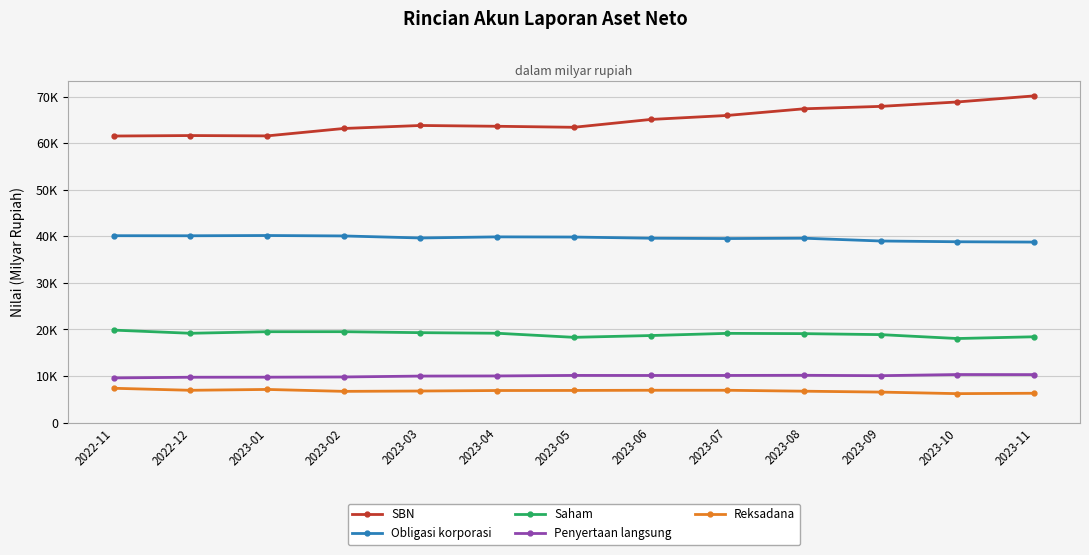

Does the chart have visible grid lines?

Yes